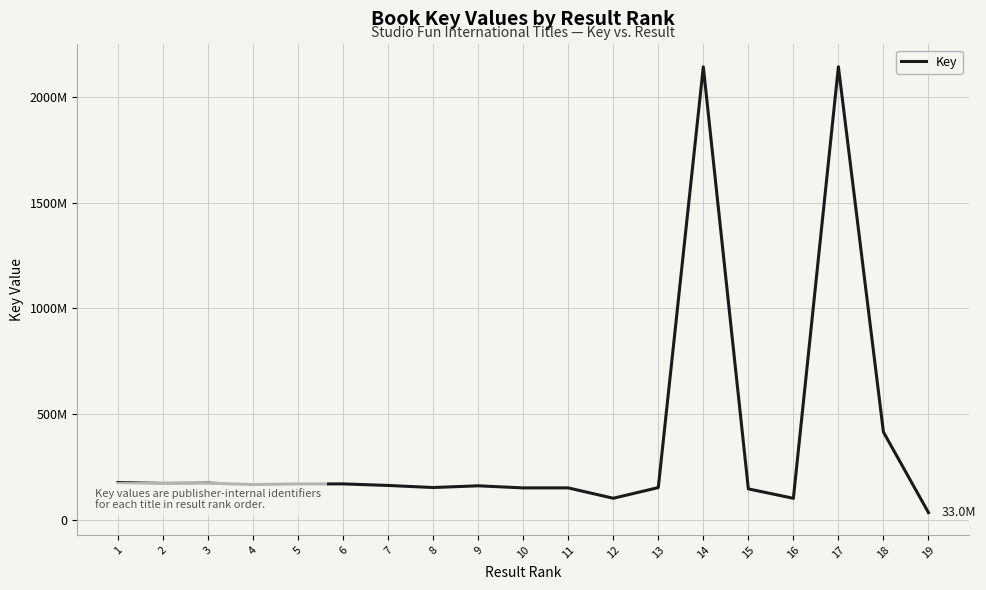

Reading left to right, transcribe all the data shown in this chart.

1=175220129	2=171104900	3=172378897	4=165849033	5=168690070	6=168905613	7=161504721	8=151714626	9=159870271	10=149951092	11=149951292	12=100936444	13=151379376	14=2142110276	15=145281381	16=100740047	17=2142589427	18=414240656	19=33033265